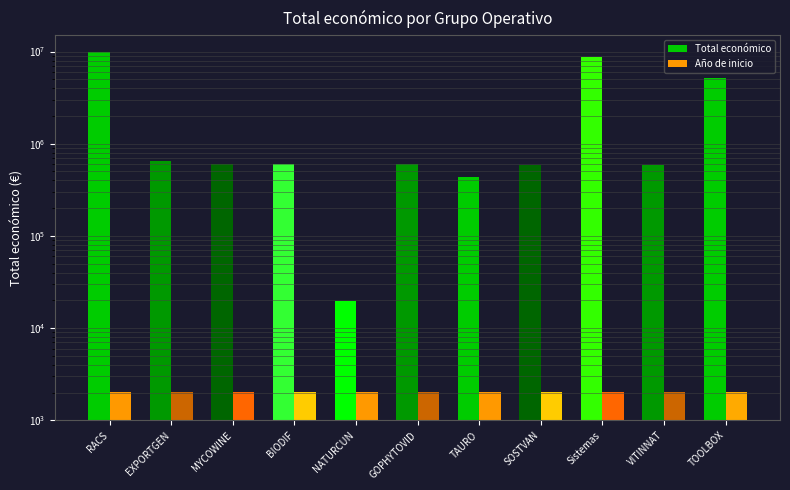

What is the sum of all Año de inicio values?

22215.0